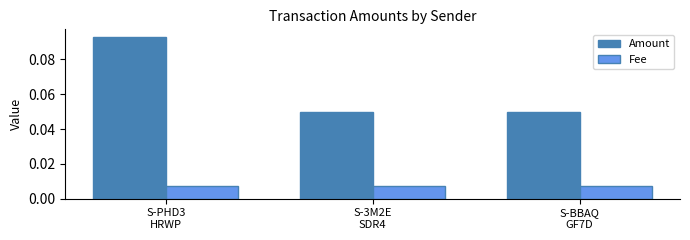

Which category has the highest value across all series?

S-PHD3
HRWP